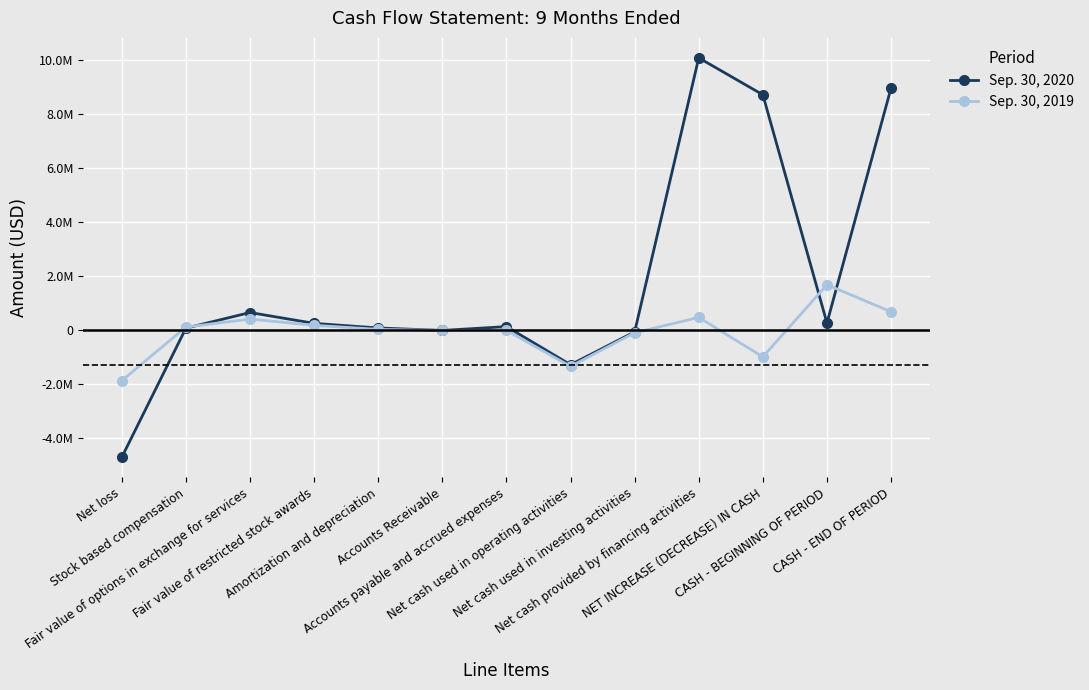

Does the chart have visible grid lines?

Yes